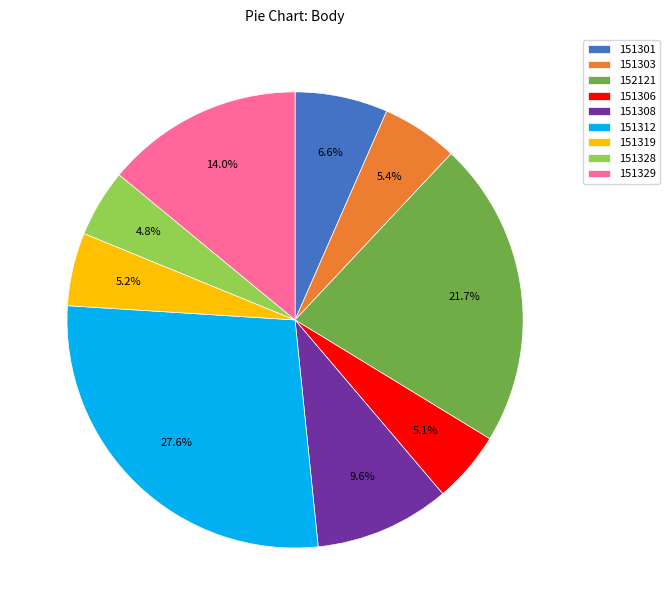

To the nearest percent, what is the average slice percentage?

11%